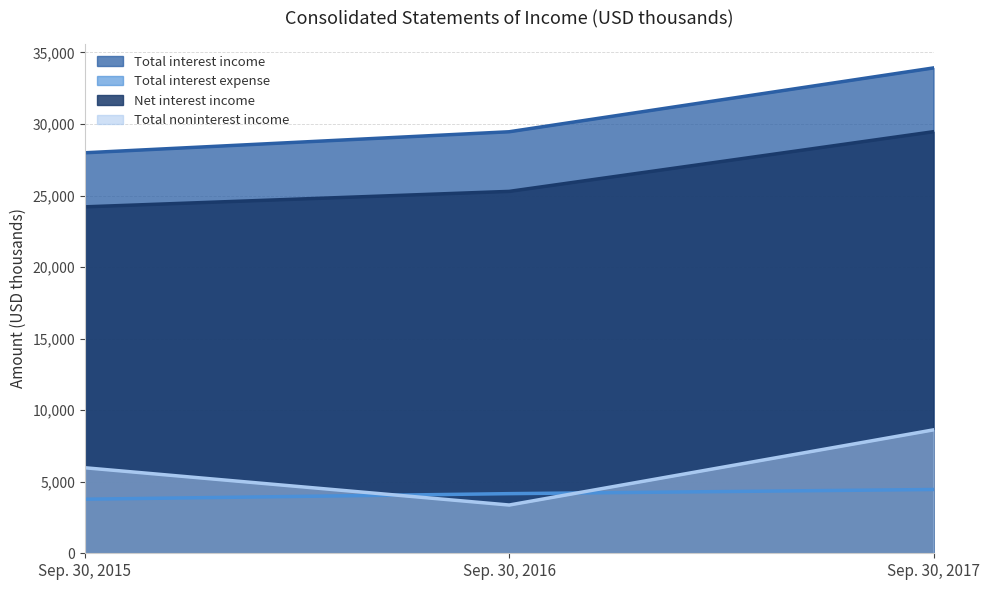

What is the difference between the Total noninterest income values at Sep. 30, 2016 and Sep. 30, 2015?

2604